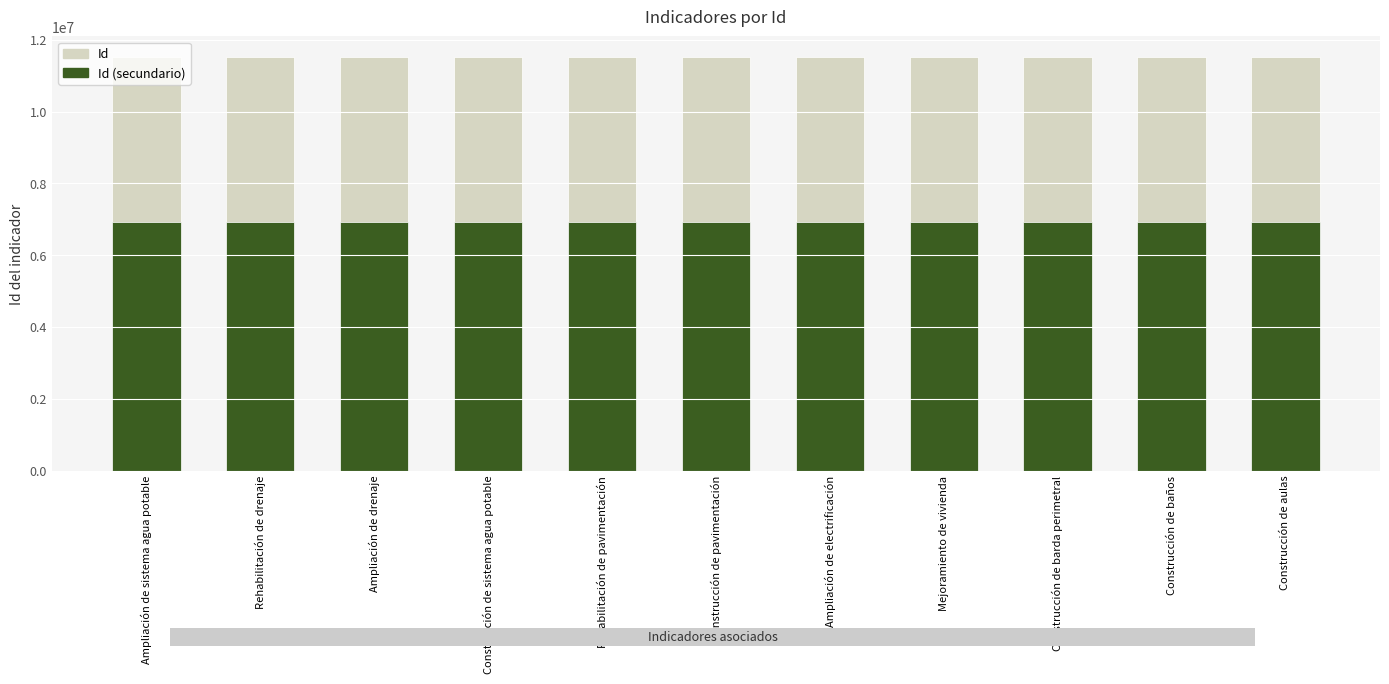

What value does the Id series have at Ampliación de sistema agua potable?

11522202.0